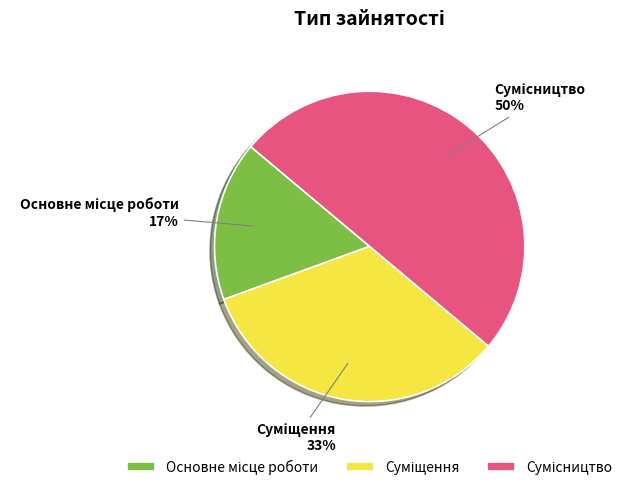

To the nearest percent, what is the average slice percentage?

33%